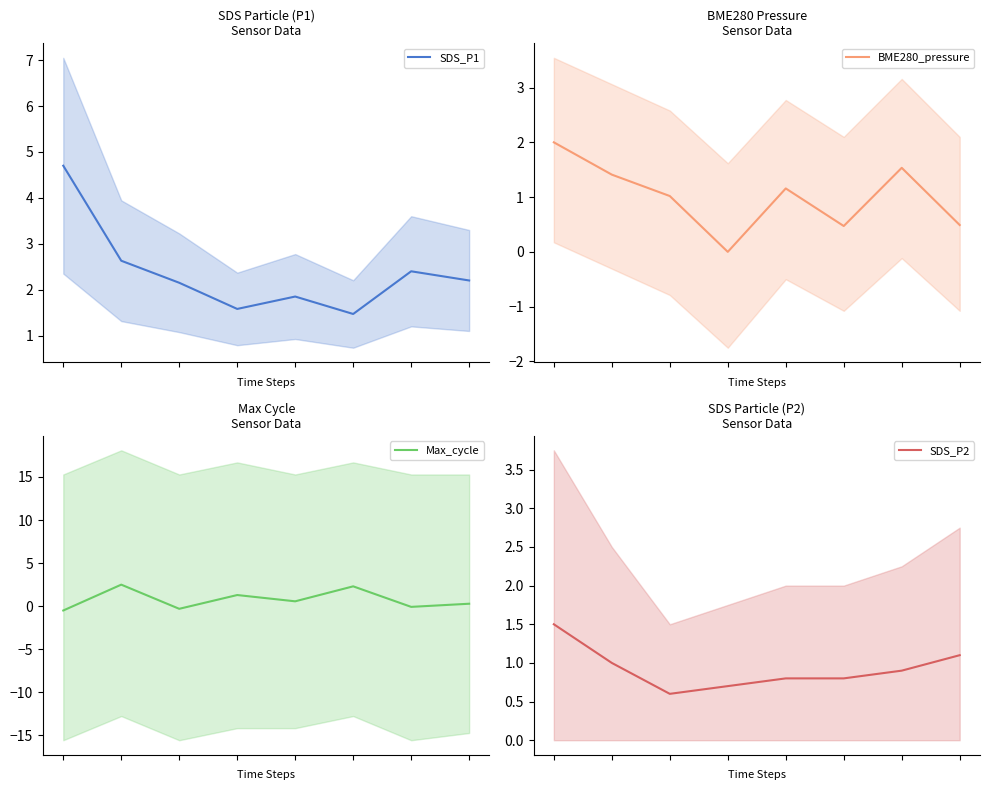

What is the difference between the second highest and minimum values in the SDS_P2 series?

0.5